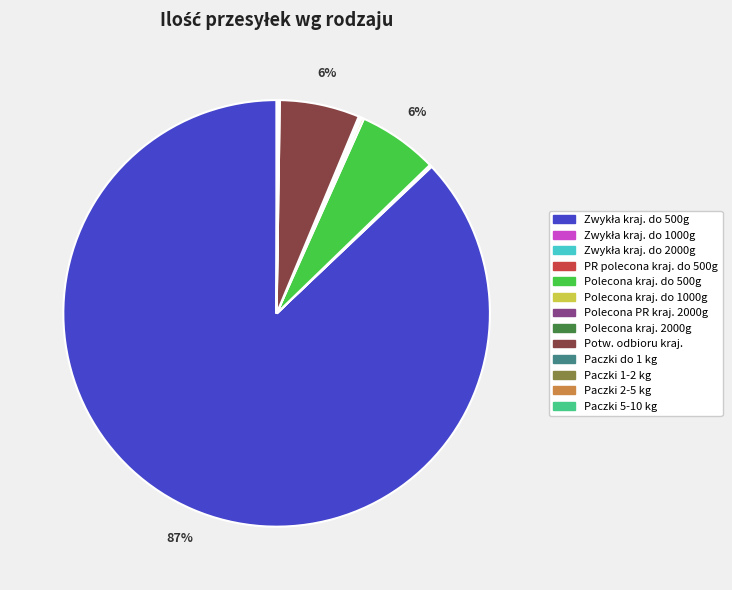

Is there a majority slice in this chart?

Yes